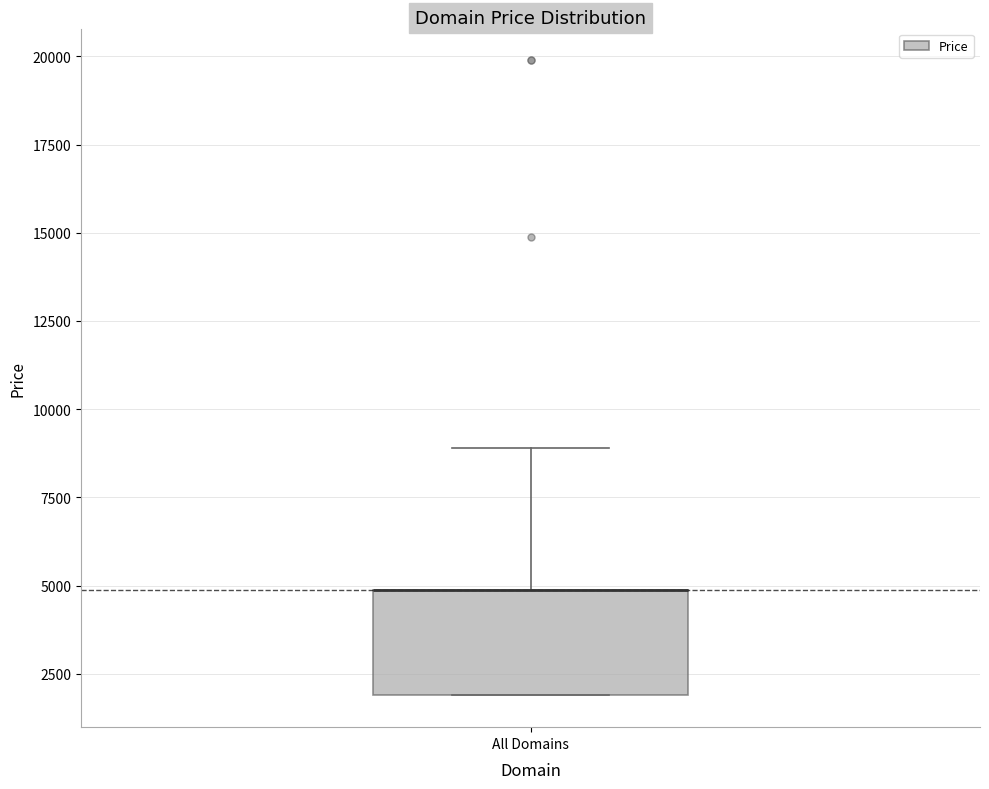

Transcribe this box plot: give where the median line is, the range the box spans, and where the two whiskers end, as read against the y-axis. The values are not printed on the chart, so give them approximately, as read against the axis.

median 5000 (drawn on the box's upper edge), box 2000 to 5000, whiskers 2000 to 9000